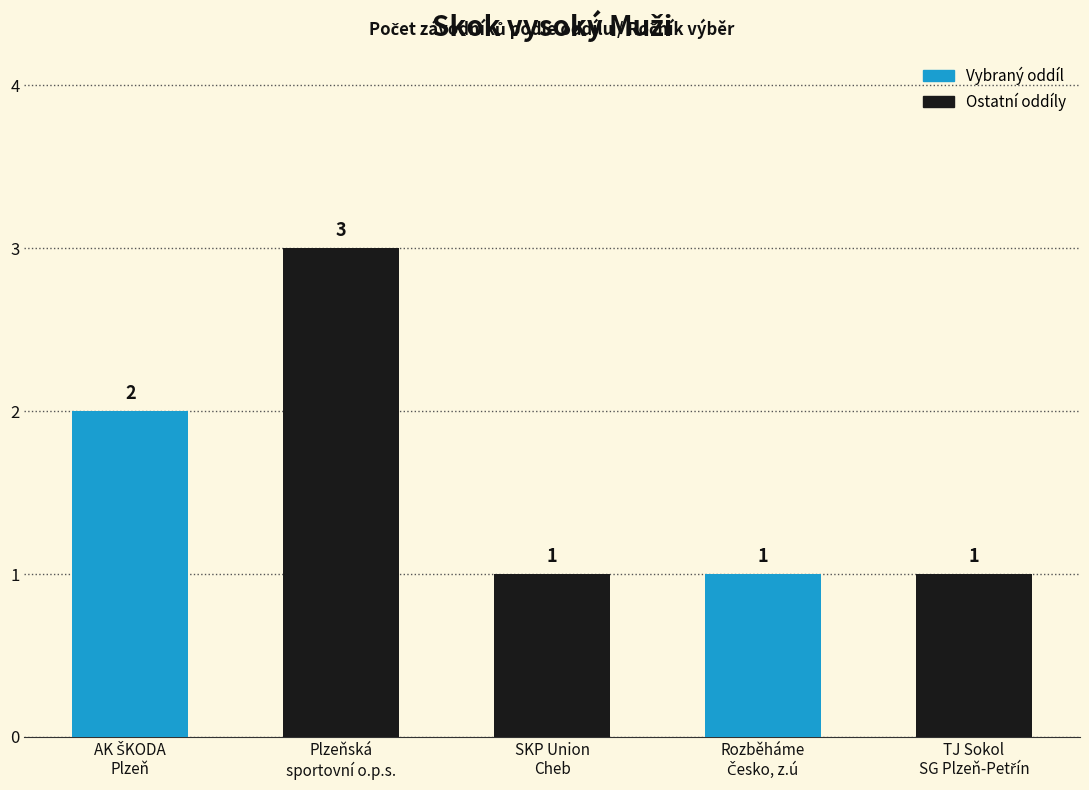

What is the value of the 5th bar from the left?

1